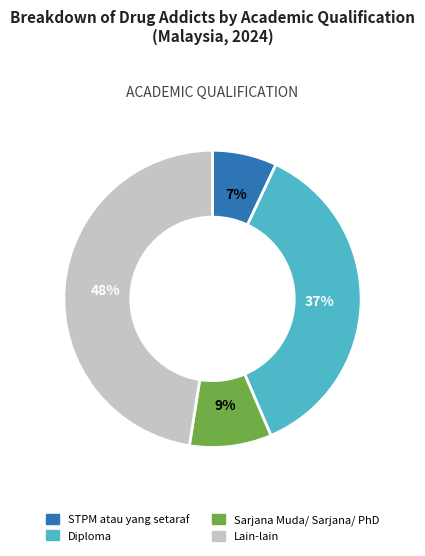

Which slice is the largest?

Lain-lain